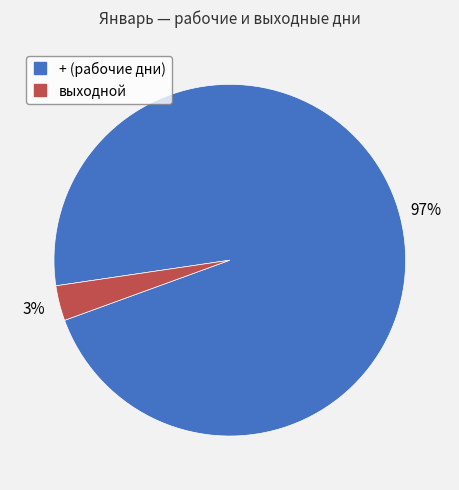

Which slice is the smallest?

выходной